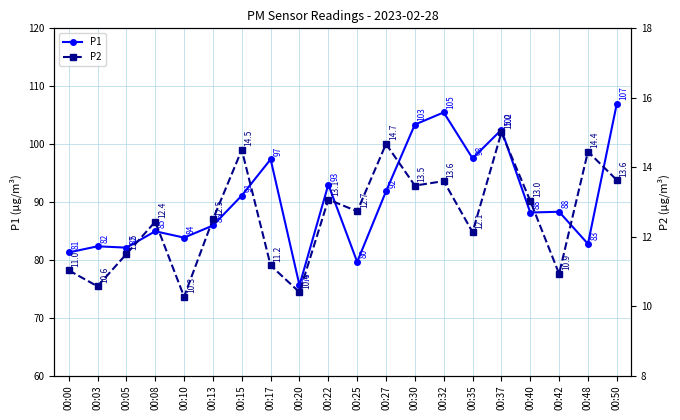

What is the maximum value shown in the chart?

107.0